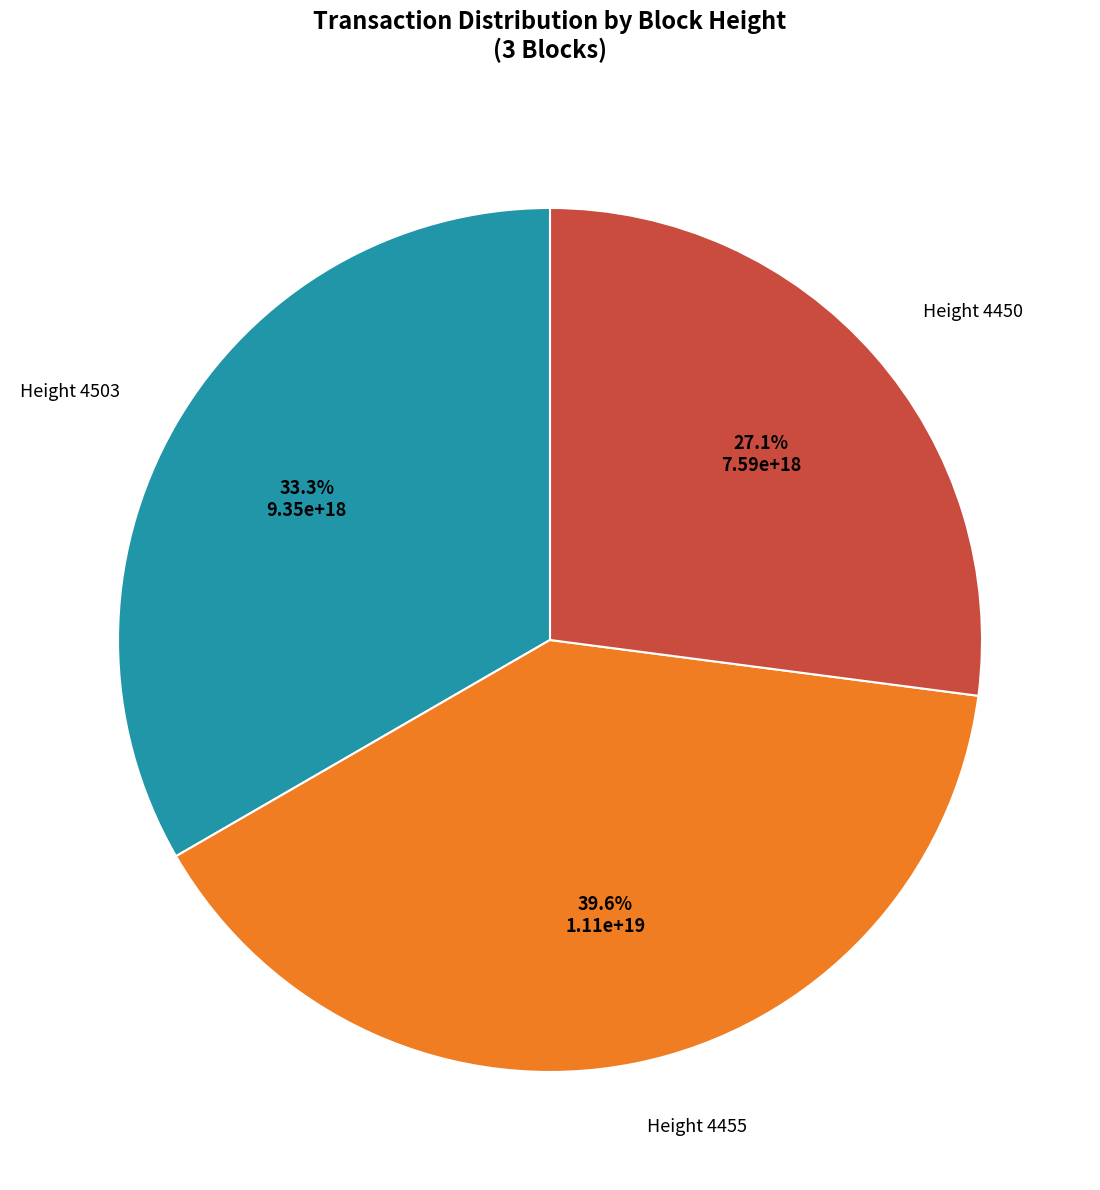

Does any single category account for the majority?

No